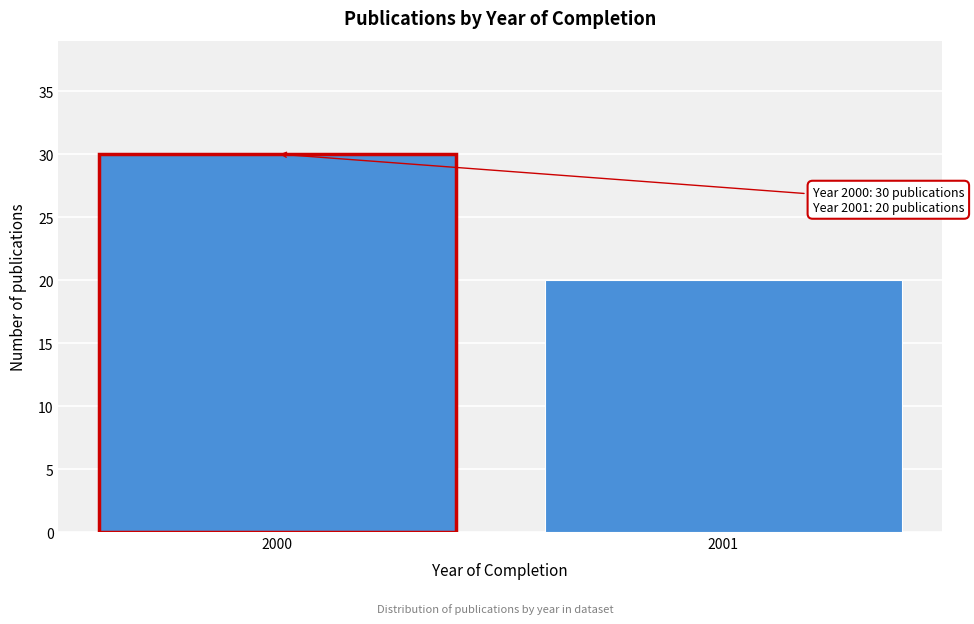

Reading left to right, extract all data points from this chart.

2000=30	2001=20